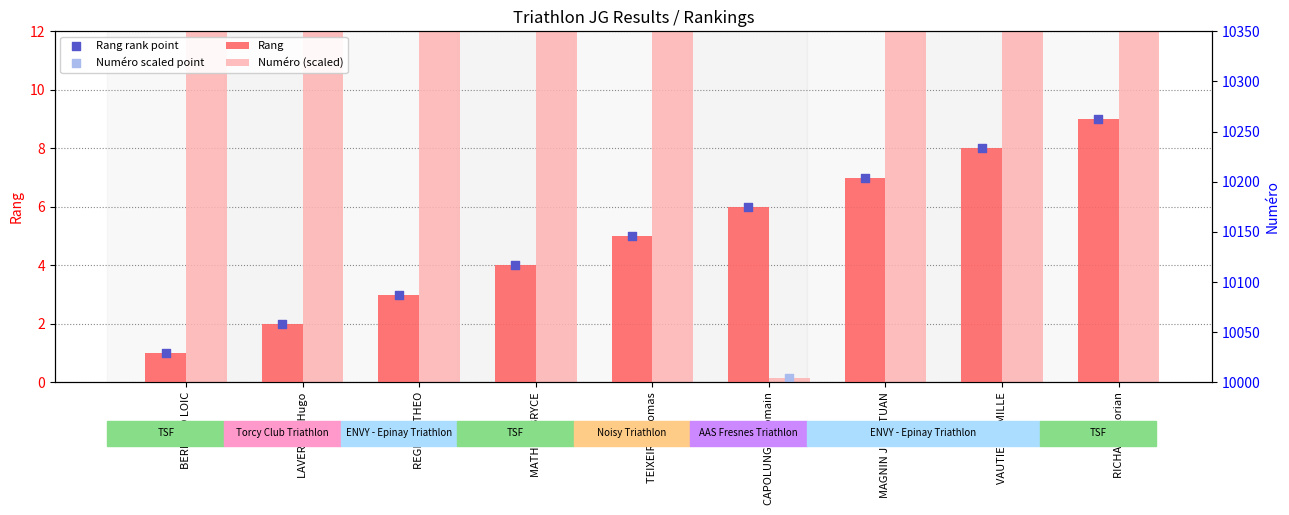

Which series contains the lowest Y value?

Numéro (scaled)